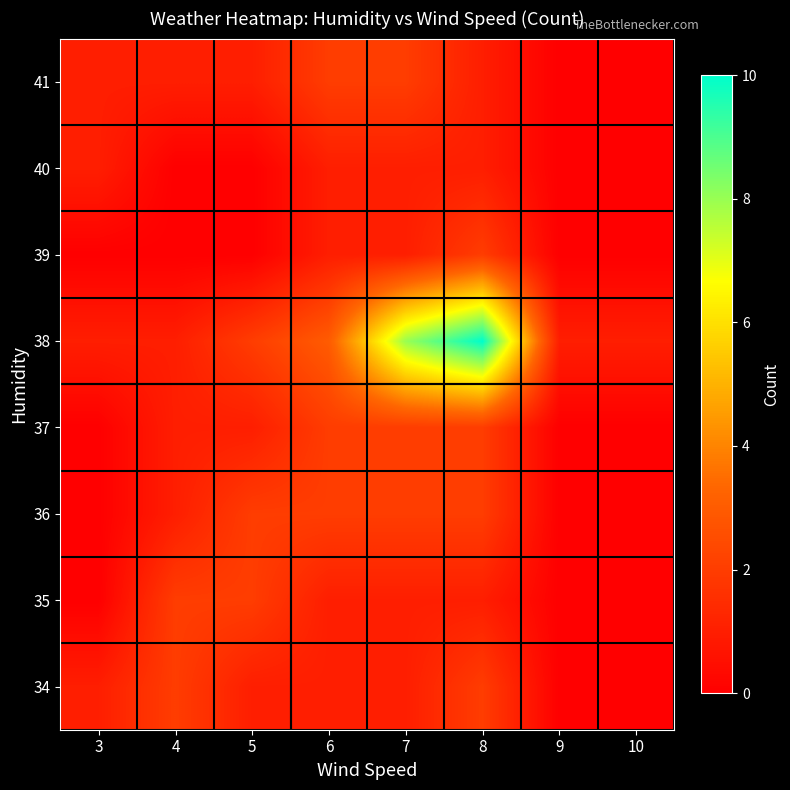

Which has a higher value, 8 or 6?

8